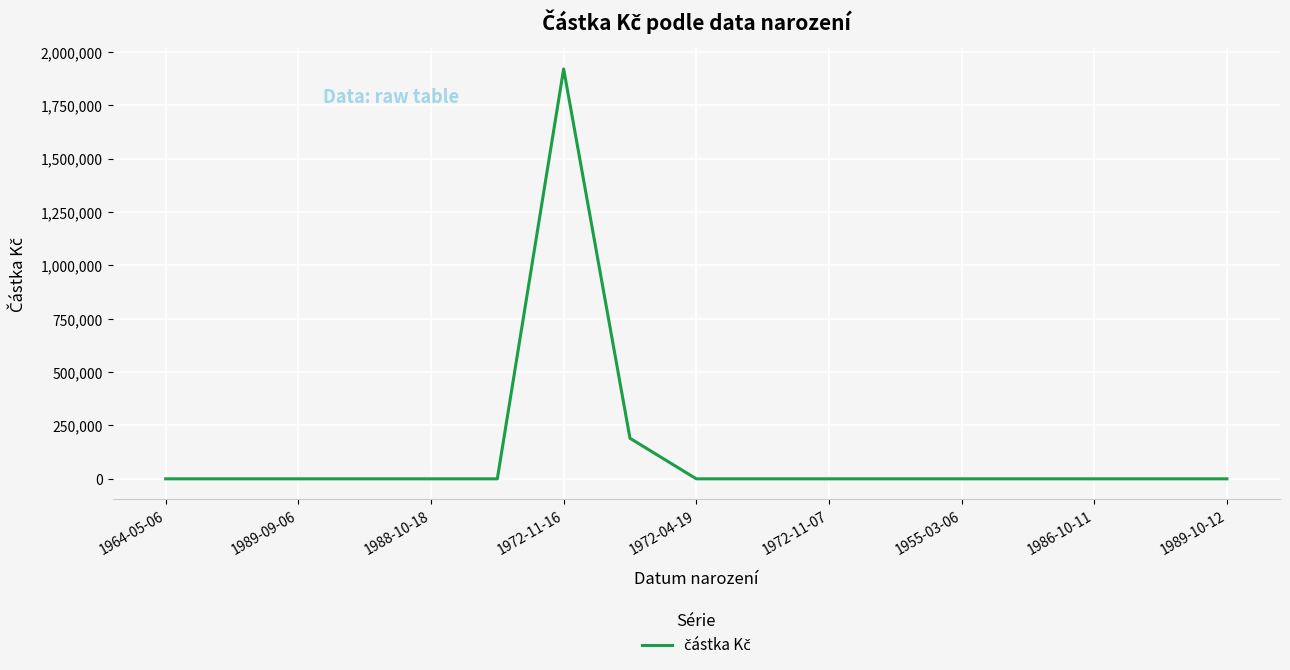

What is the maximum value shown in the chart?

1920000